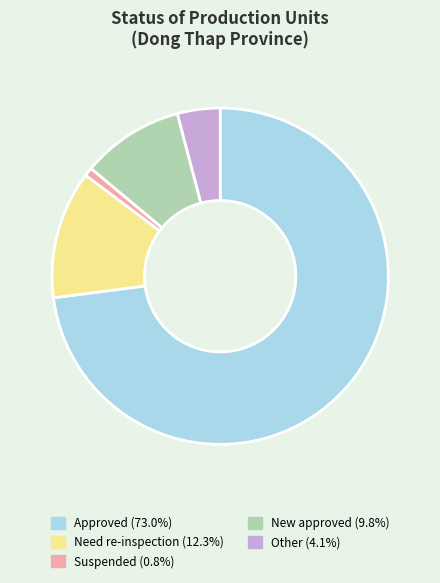

Combined, do Suspended and New approved account for over 50%?

No